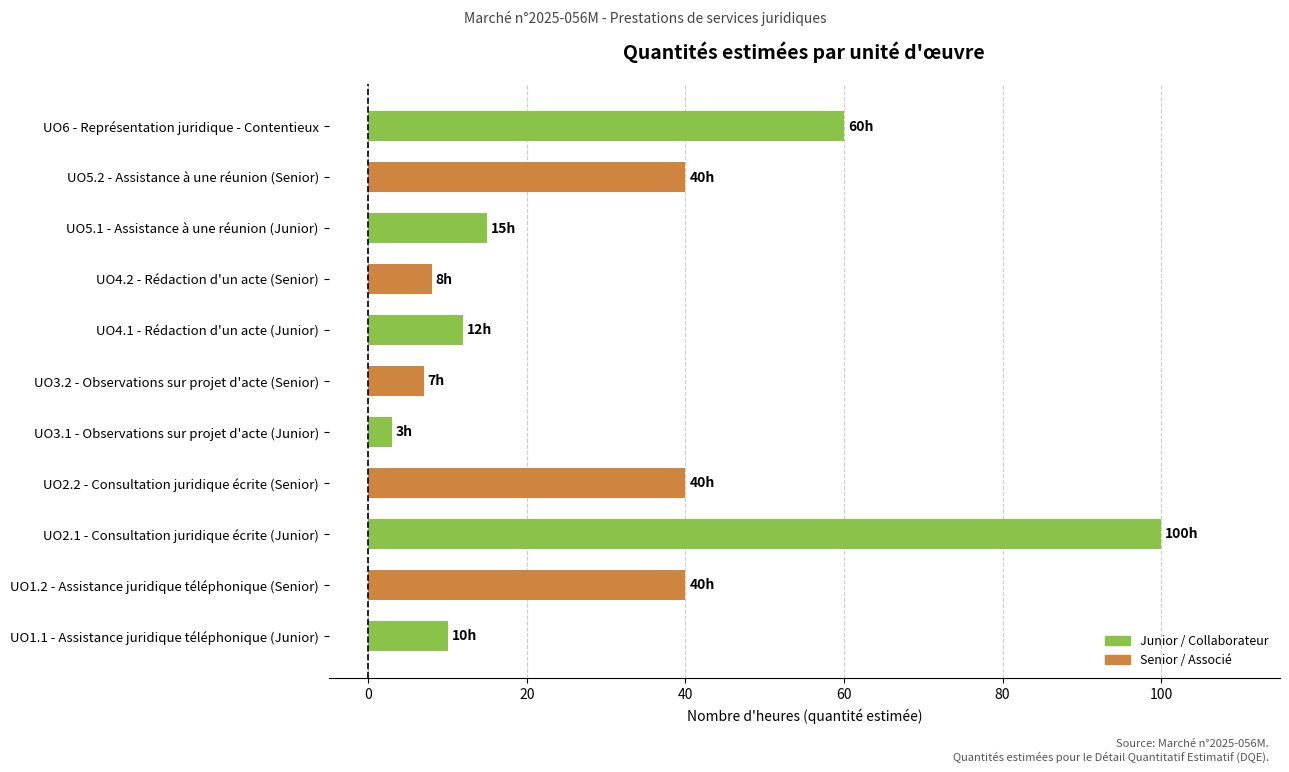

What value does the data have at UO2.1 - Consultation juridique écrite (Junior), to the nearest 10?

100